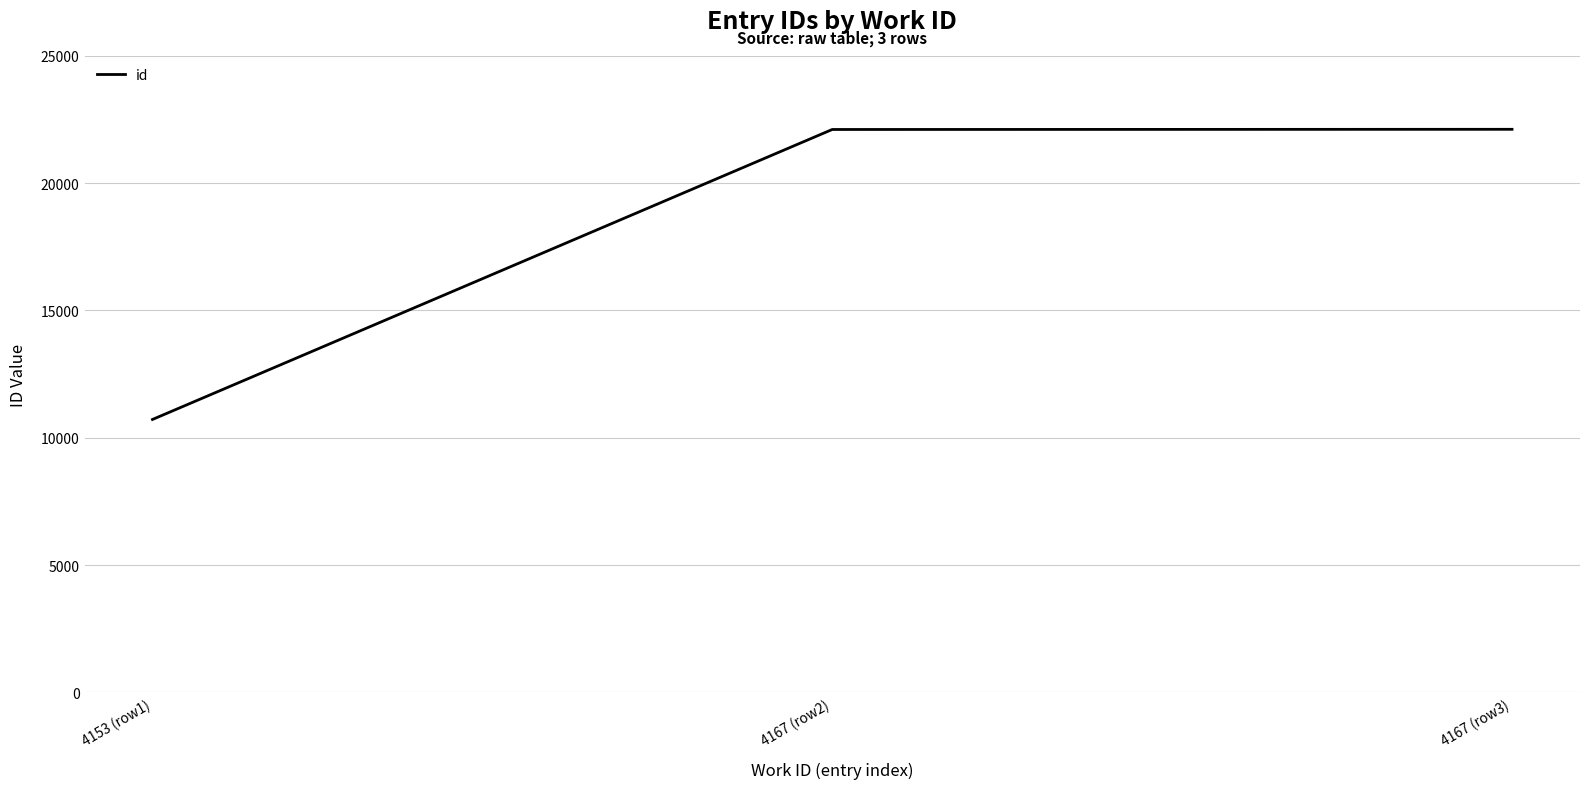

Read the value at 4167 (row3), to the nearest 10.

22110